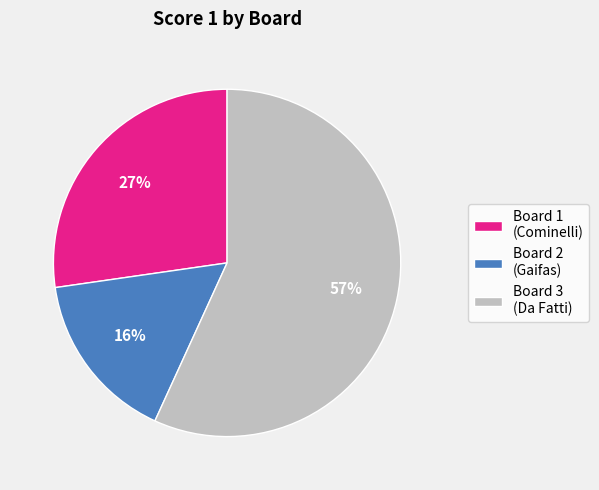

Is there a majority slice in this chart?

Yes